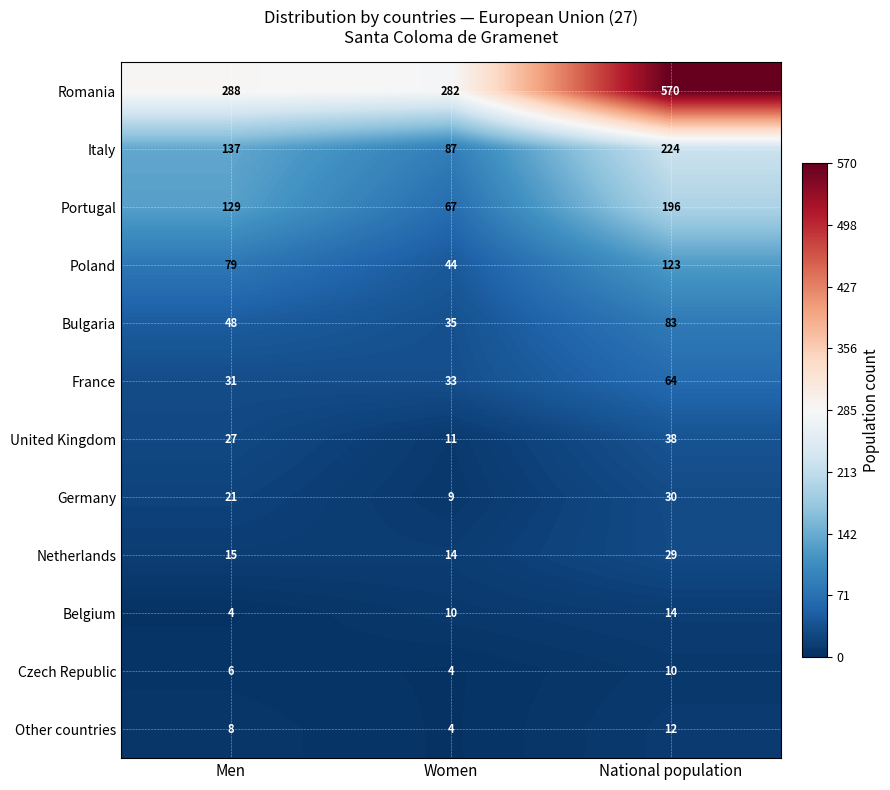

What is the minimum value for Italy?

87